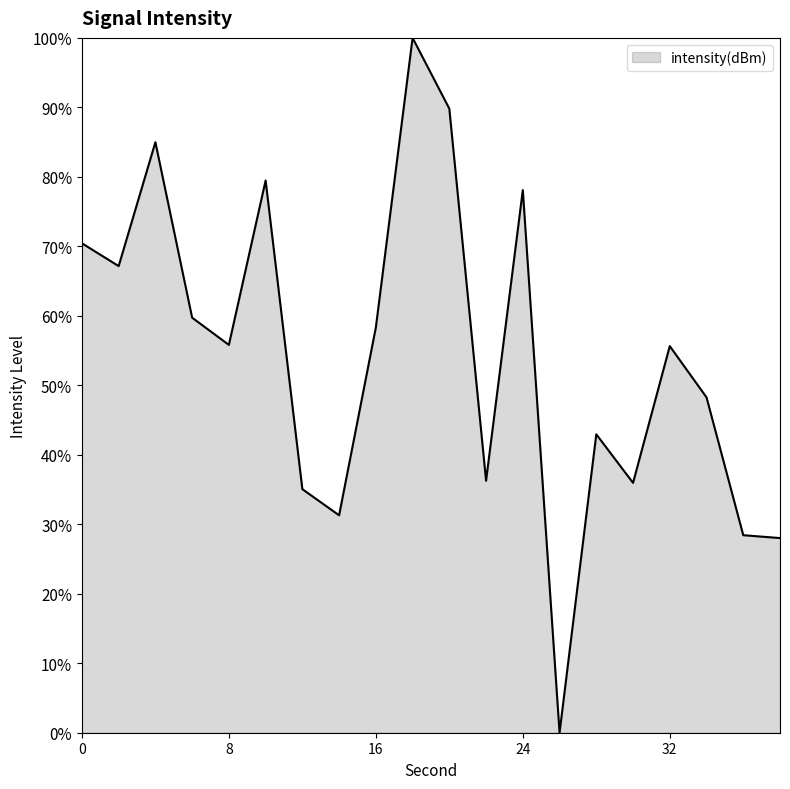

Does the chart display data point markers on the line(s)?

No